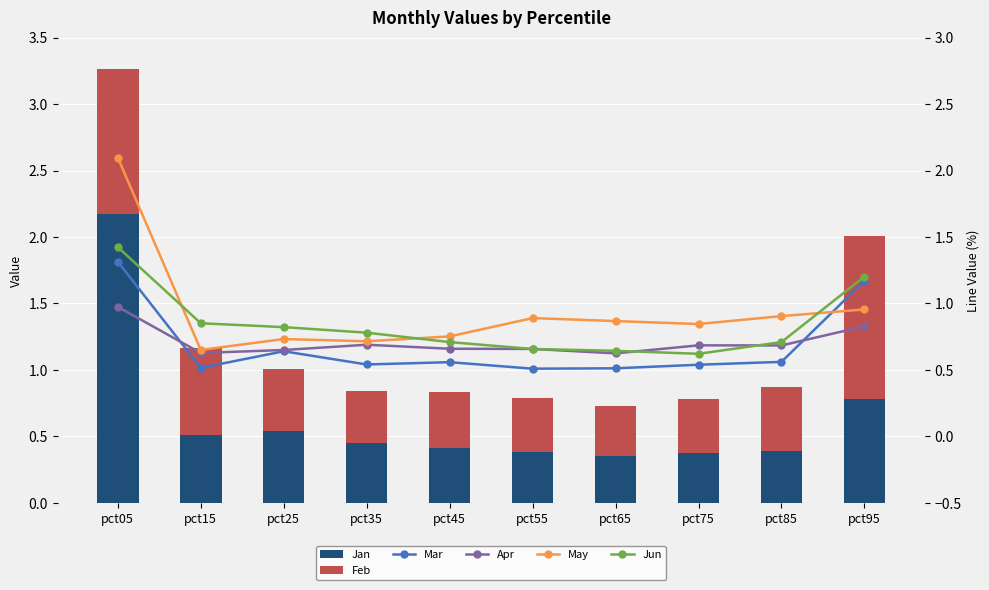

What is the total value across all series at pct45?

3.5